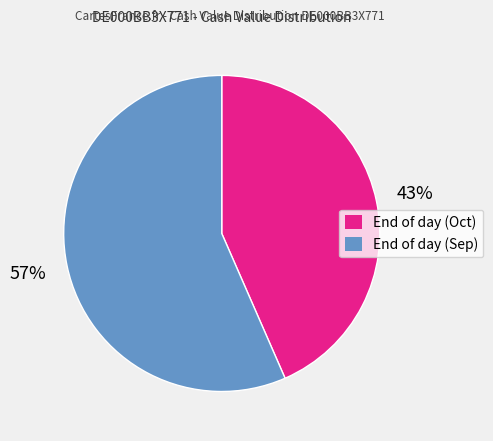

Count the number of slices in the pie.

2